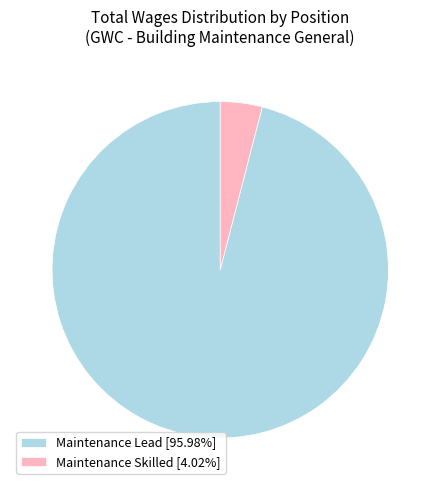

Combined, do Maintenance Lead and Maintenance Skilled account for over 50%?

Yes